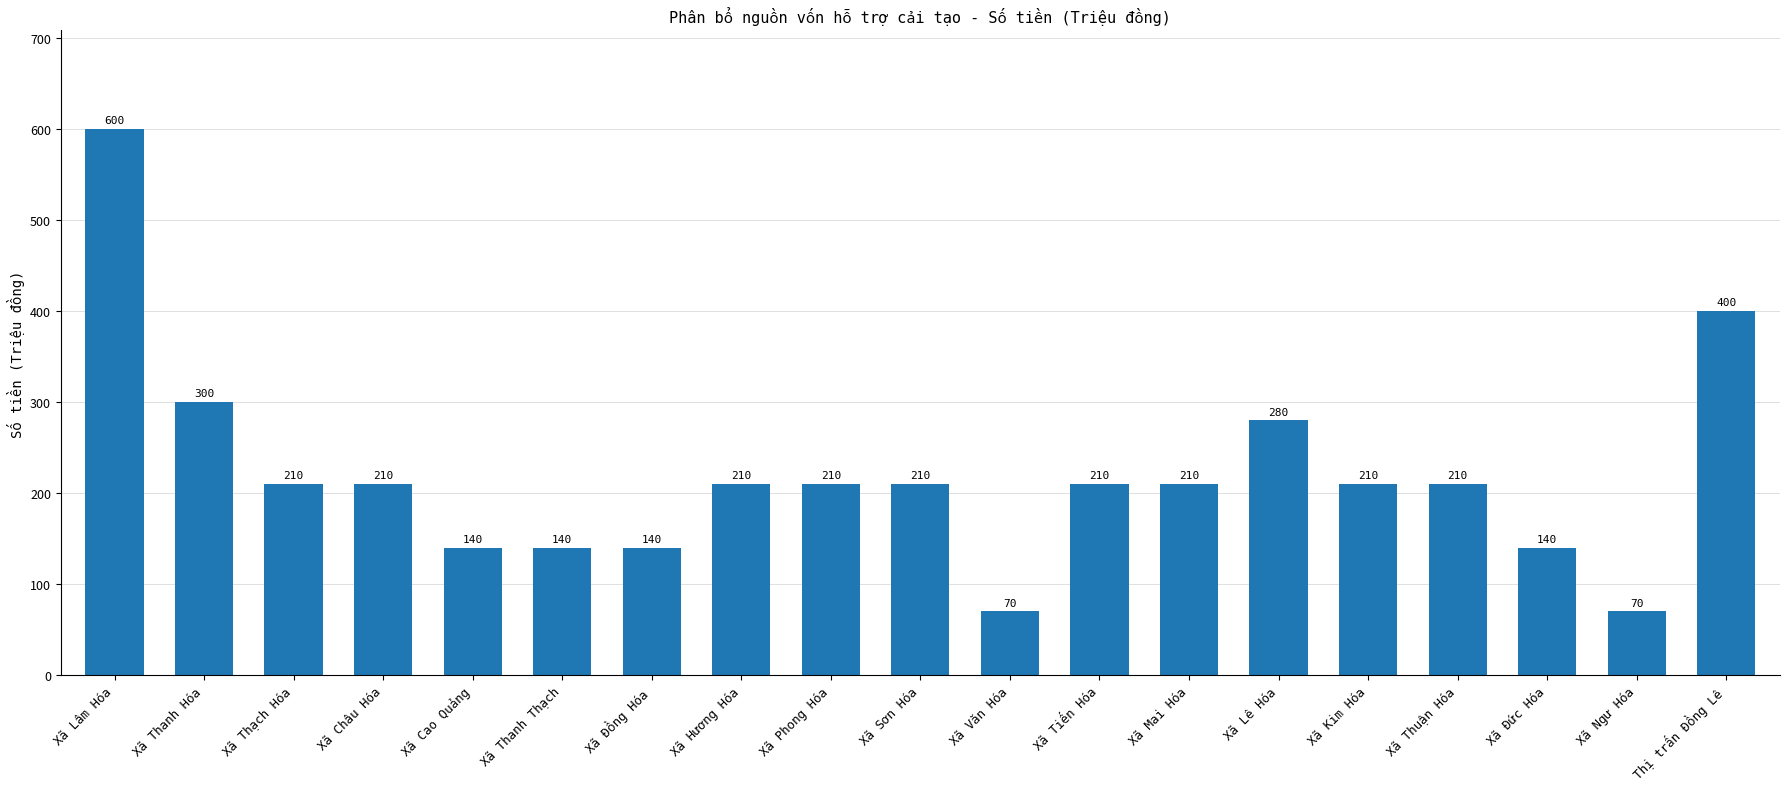

The value at Xã Kim Hóa is 366. True or false?

False